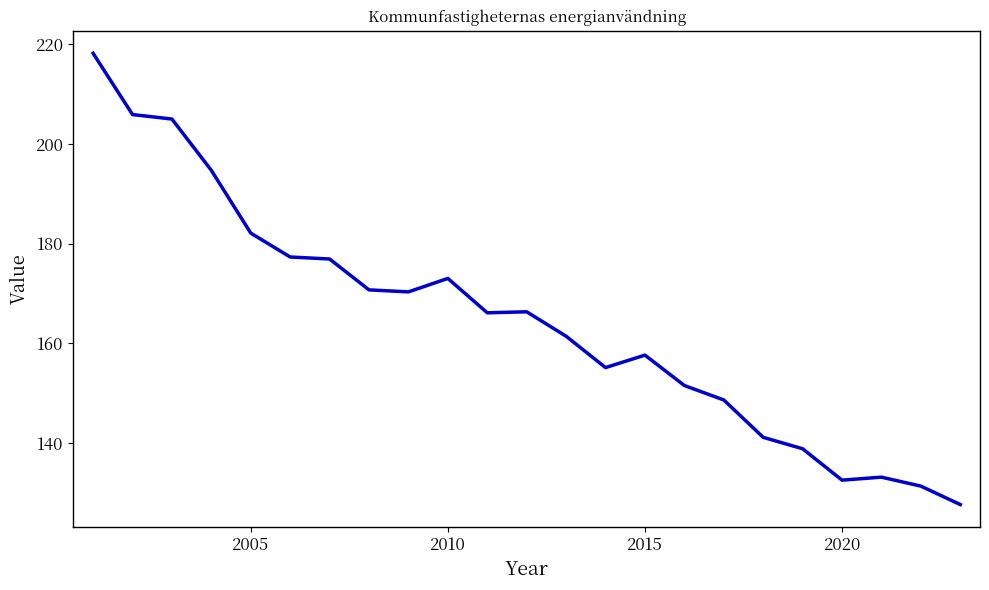

What is the difference between the maximum and minimum values?

90.6